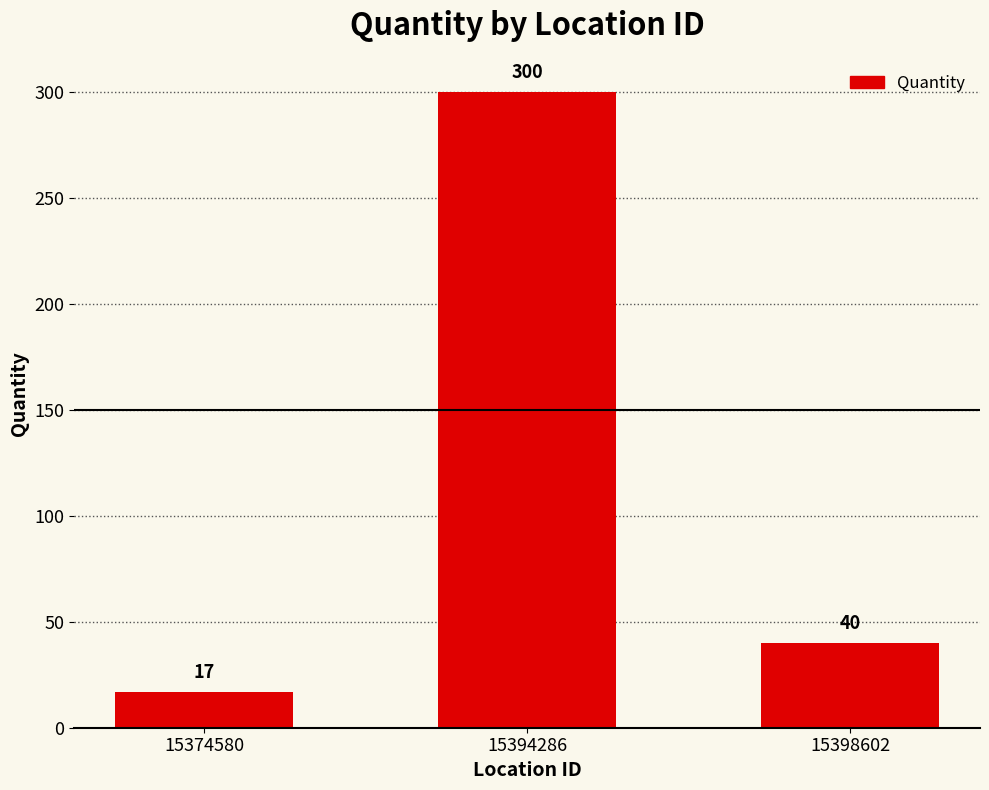

Reading left to right, transcribe all the data shown in this chart.

17	300	40